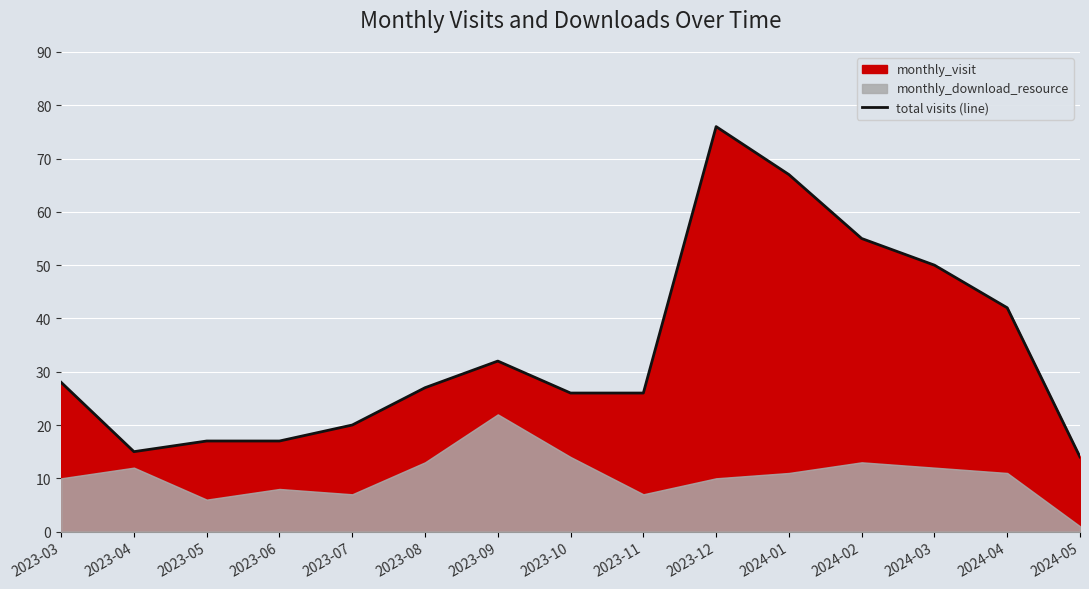

What is the difference between the values at 2024-01 and 2023-12?

9